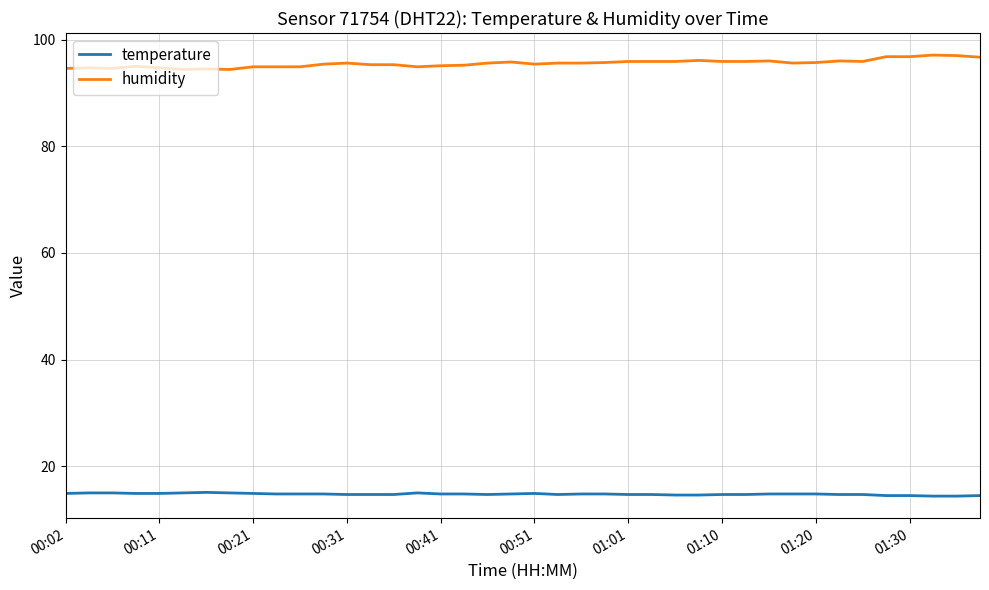

What is the minimum value shown in the chart?

14.4